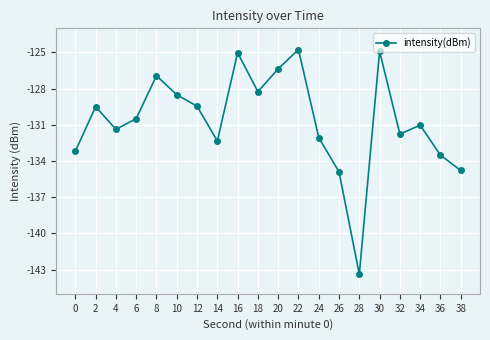

What is the difference between the maximum and second lowest values?

10.1